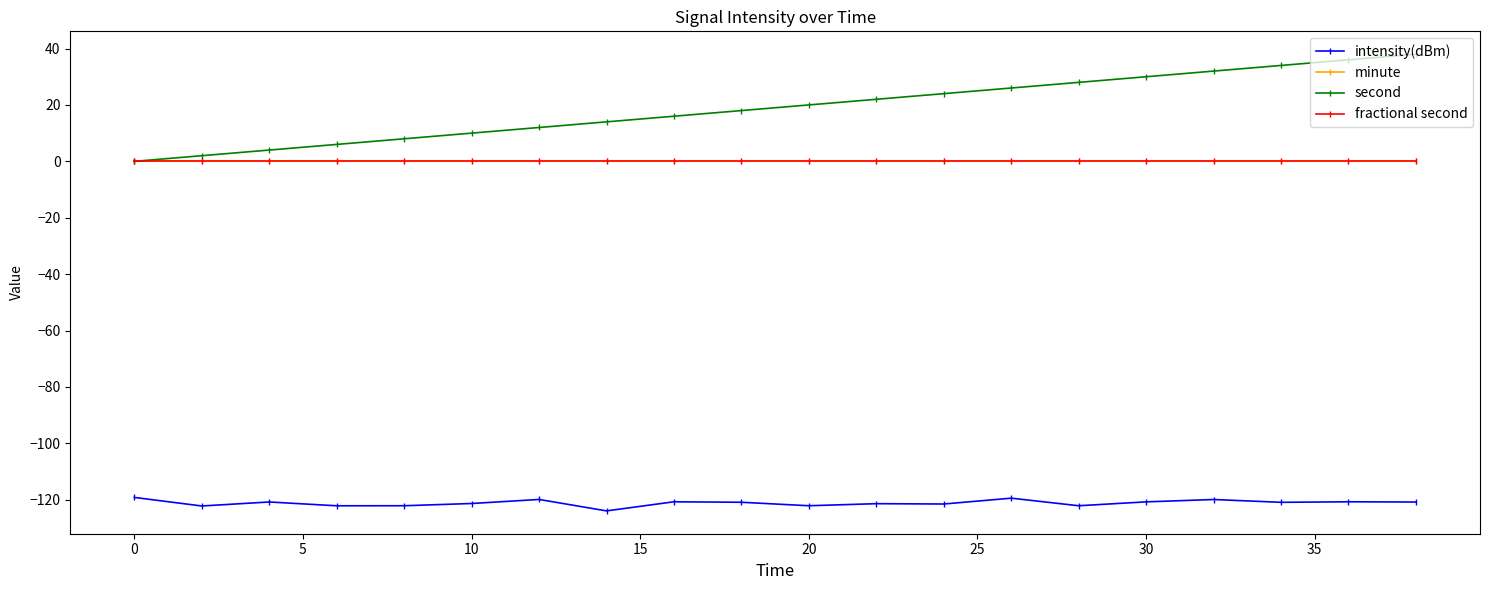

Which series has the largest total across all categories?

second